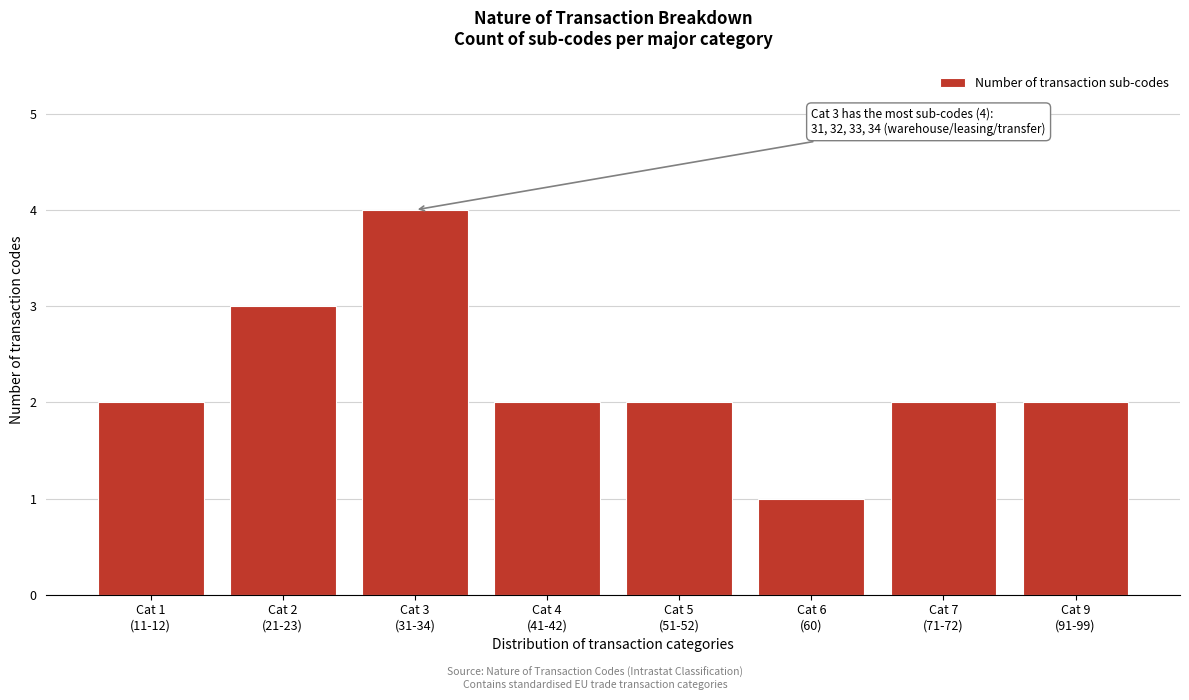

Reading left to right, list all the values displayed in this chart.

2	3	4	2	2	1	2	2